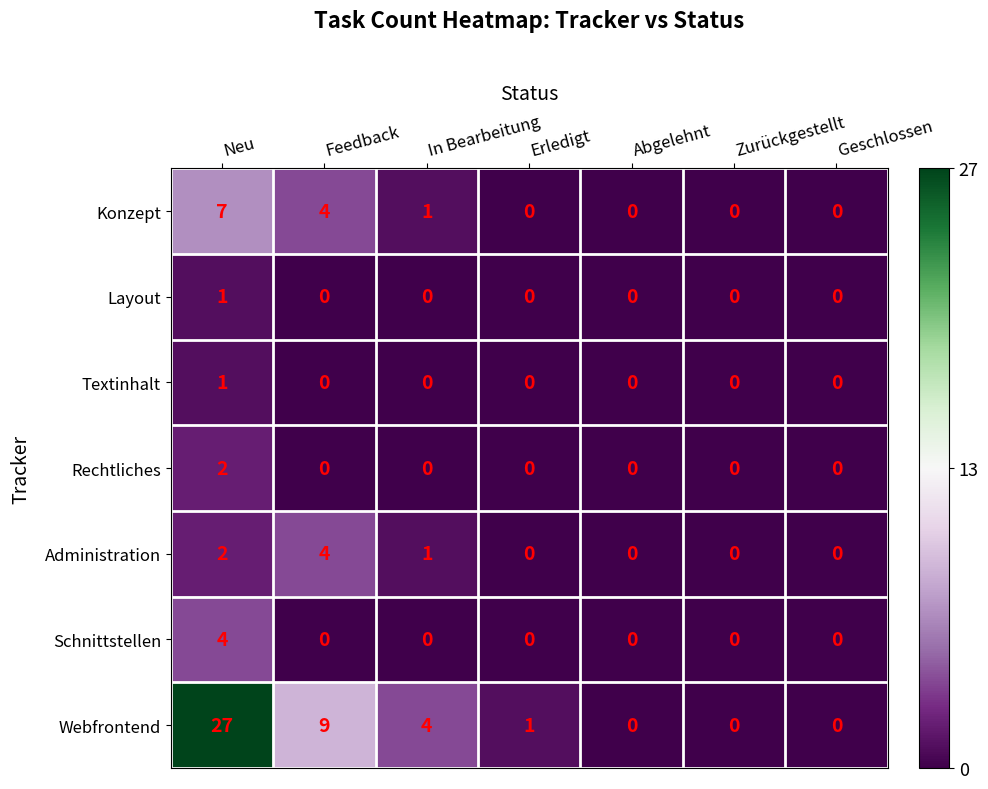

At which label is Webfrontend closest to 13?

Feedback